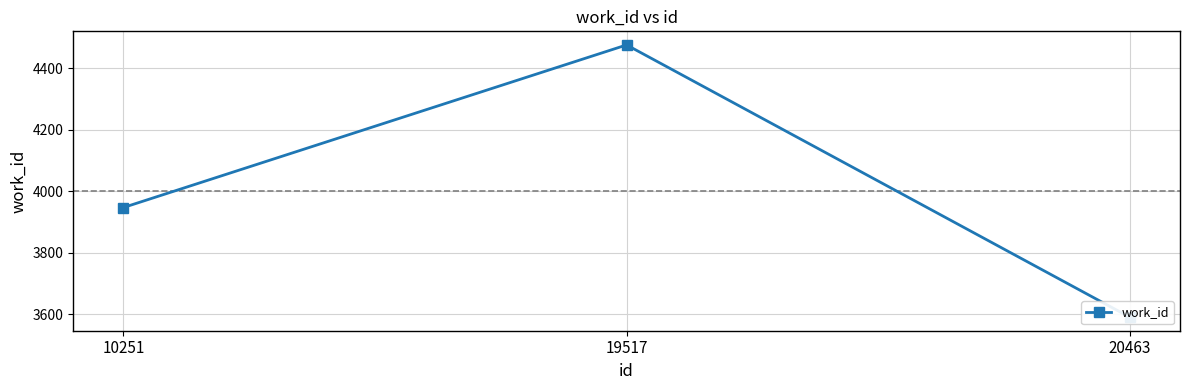

Reading right to left, list all the values displayed in this chart.

3591	4475	3947